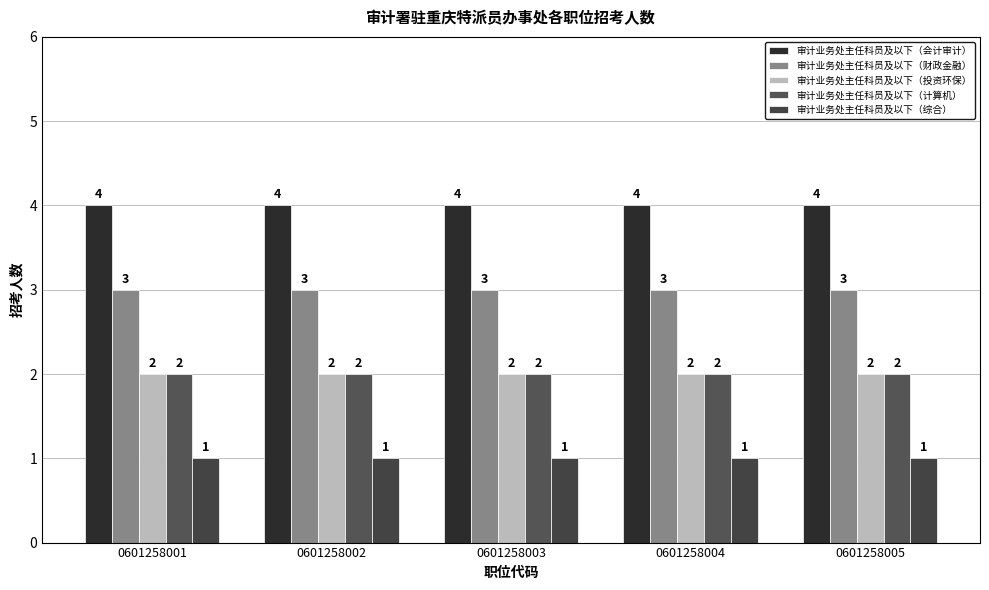

Reading left to right, extract all data points from this chart.

审计业务处主任科员及以下（会计审计）: 0601258001=4	0601258002=4	0601258003=4	0601258004=4	0601258005=4
审计业务处主任科员及以下（财政金融）: 0601258001=3	0601258002=3	0601258003=3	0601258004=3	0601258005=3
审计业务处主任科员及以下（投资环保）: 0601258001=2	0601258002=2	0601258003=2	0601258004=2	0601258005=2
审计业务处主任科员及以下（计算机）: 0601258001=2	0601258002=2	0601258003=2	0601258004=2	0601258005=2
审计业务处主任科员及以下（综合）: 0601258001=1	0601258002=1	0601258003=1	0601258004=1	0601258005=1